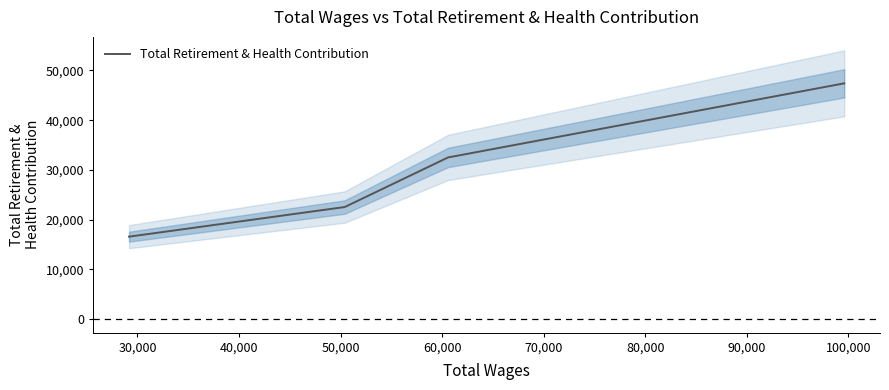

True or false: the data has more than 0 interior local peaks.

False